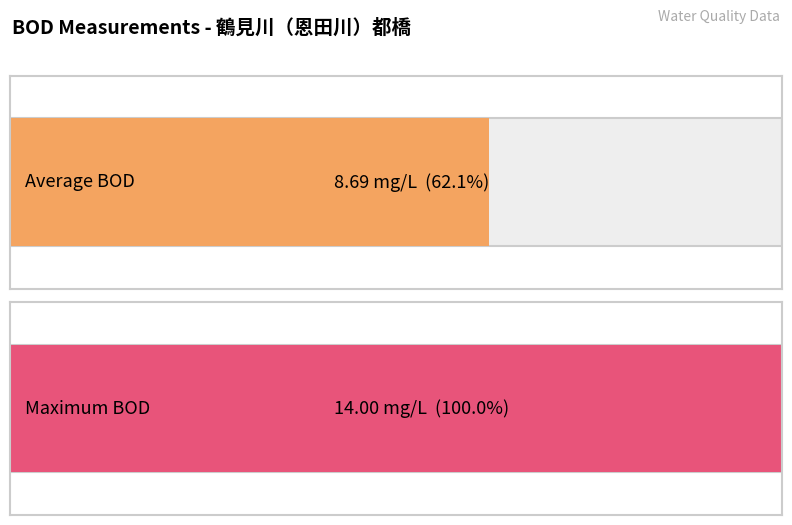

True or false: the data shows 12.4 at 2022-09.

False